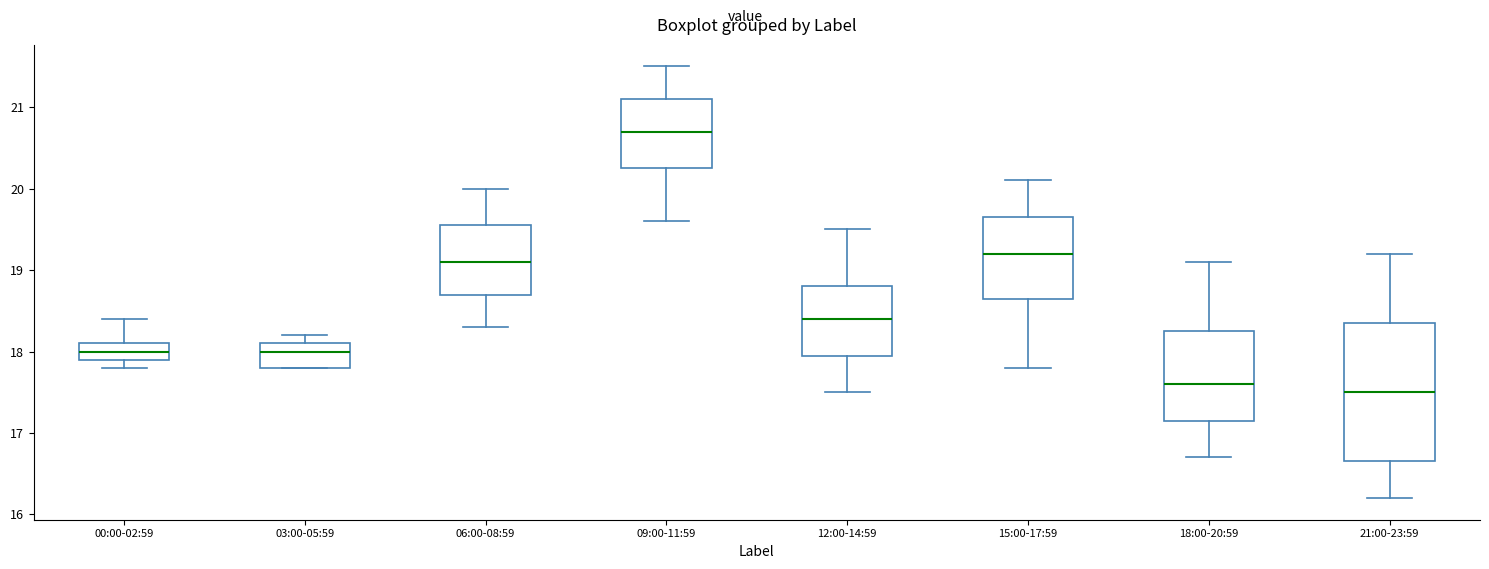

Reading left to right, transcribe this box plot: for each box, give where its median line is, the range the box spans, and where its two whiskers end, as read against the y-axis. The values are not printed on the chart, so give them approximately, as read against the axis.

00:00-02:59: median 18.0, box 17.9 to 18.1, whiskers 17.8 to 18.4
03:00-05:59: median 18.0, box 17.8 to 18.1, whiskers 17.8 to 18.2
06:00-08:59: median 19.1, box 18.7 to 19.6, whiskers 18.3 to 20.0
09:00-11:59: median 20.7, box 20.3 to 21.1, whiskers 19.6 to 21.5
12:00-14:59: median 18.4, box 18.0 to 18.8, whiskers 17.5 to 19.5
15:00-17:59: median 19.2, box 18.7 to 19.7, whiskers 17.8 to 20.1
18:00-20:59: median 17.6, box 17.2 to 18.3, whiskers 16.7 to 19.1
21:00-23:59: median 17.5, box 16.7 to 18.4, whiskers 16.2 to 19.2